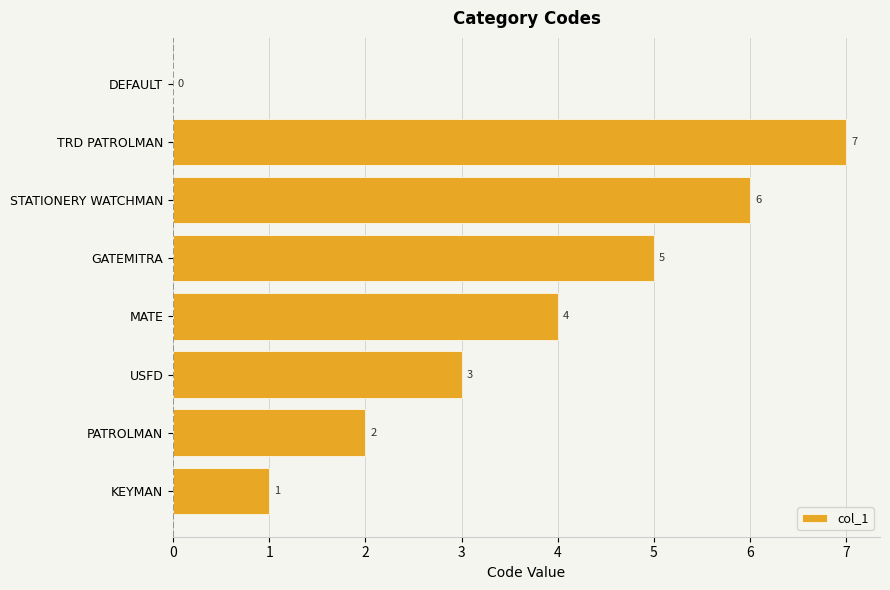

What is the sum of all values?

28